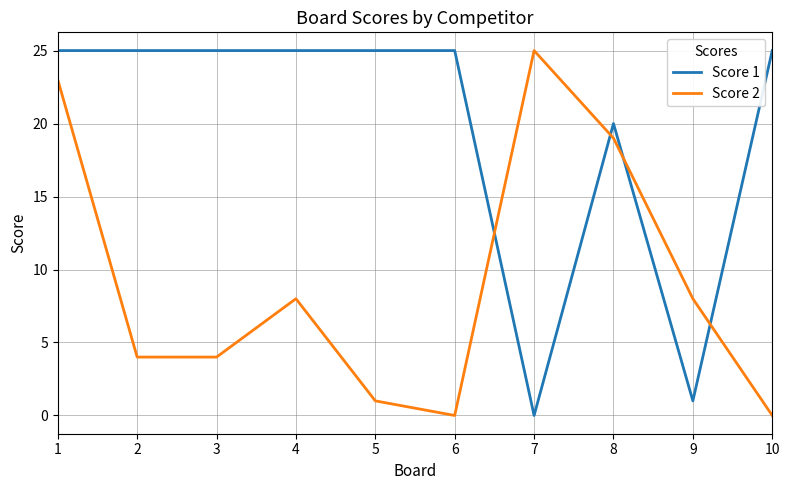

Reading right to left, what are all the values shown in this chart?

Score 1: 10=25	9=1	8=20	7=0	6=25	5=25	4=25	3=25	2=25	1=25
Score 2: 10=0	9=8	8=19	7=25	6=0	5=1	4=8	3=4	2=4	1=23